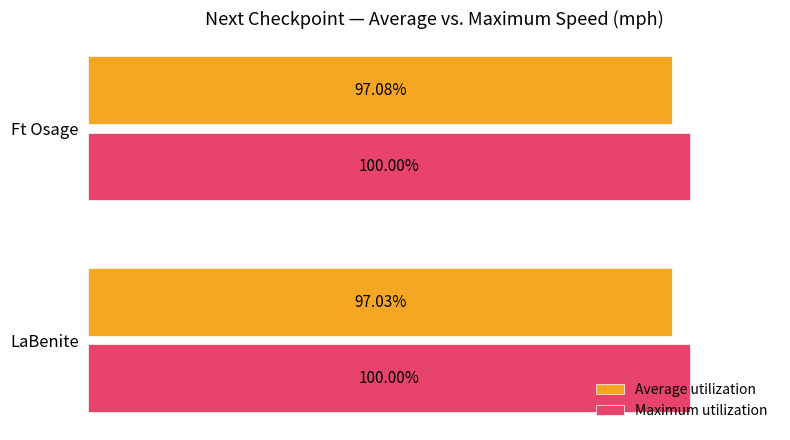

At which category is the sum across all series the highest?

Ft Osage